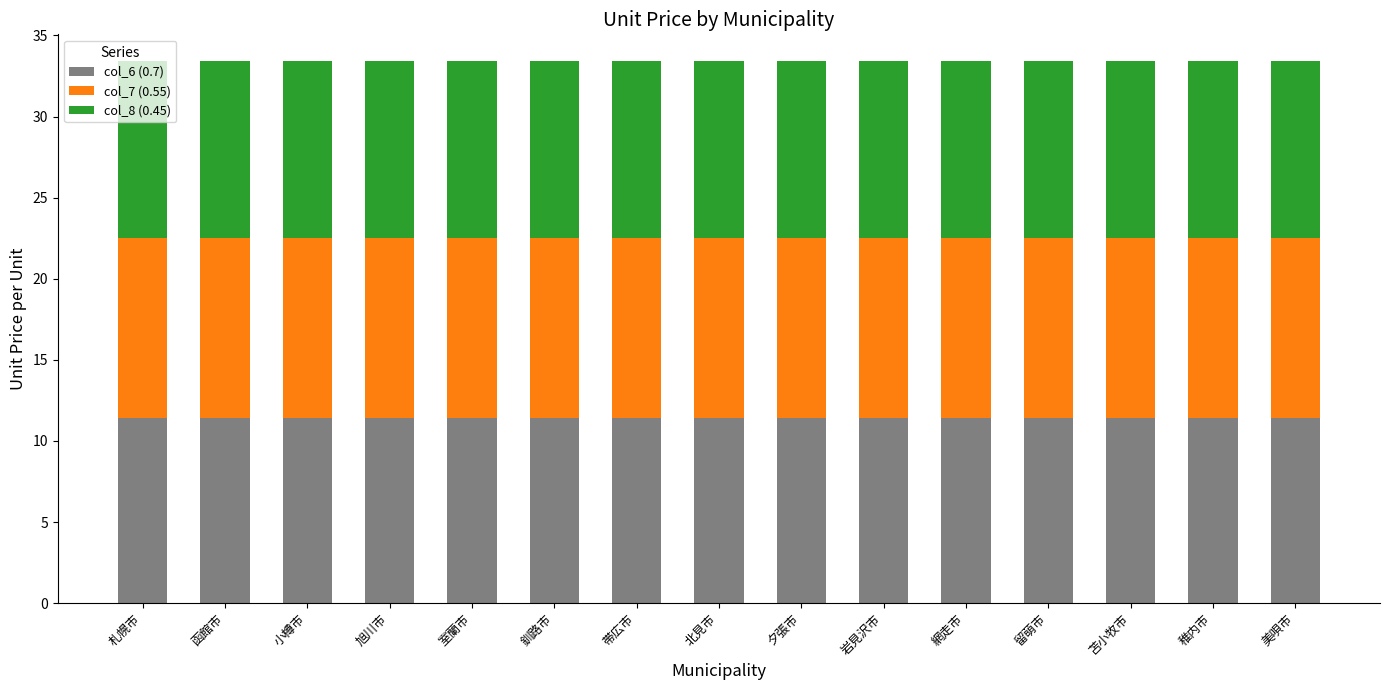

What is the maximum value for col_6 (0.7)?

11.4